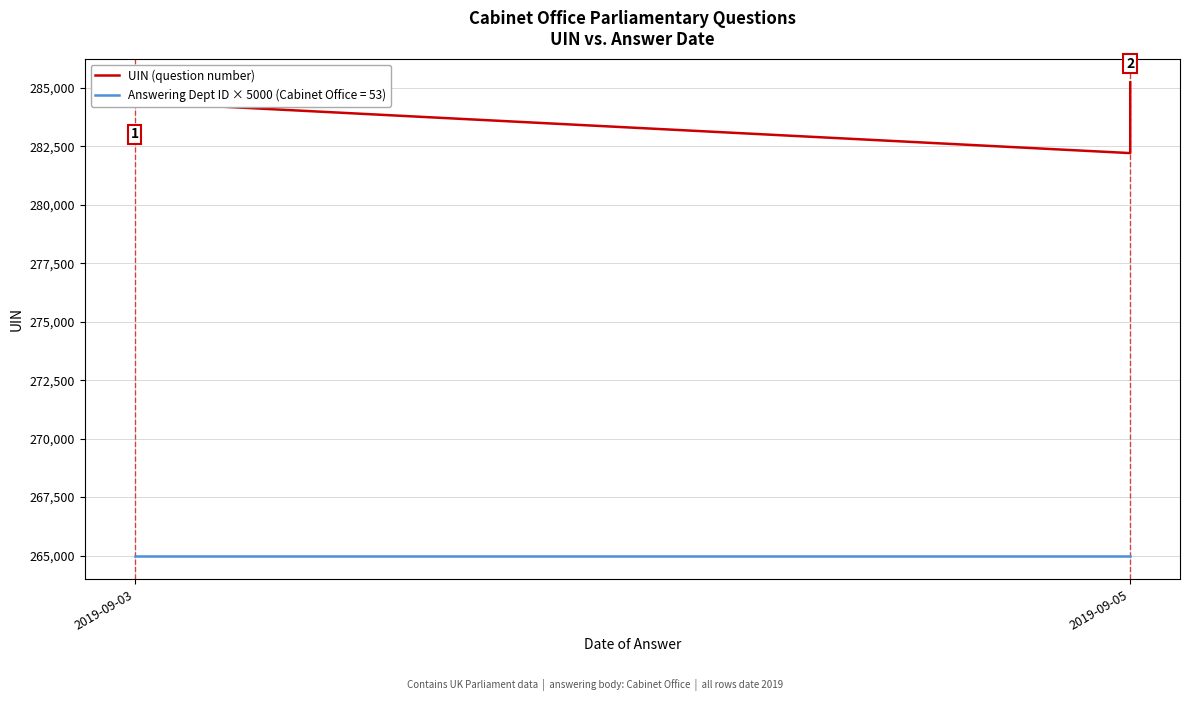

Reading left to right, transcribe all the data shown in this chart.

284390	282212	284484	284530	284585	284587	284719	284928	285237	285238